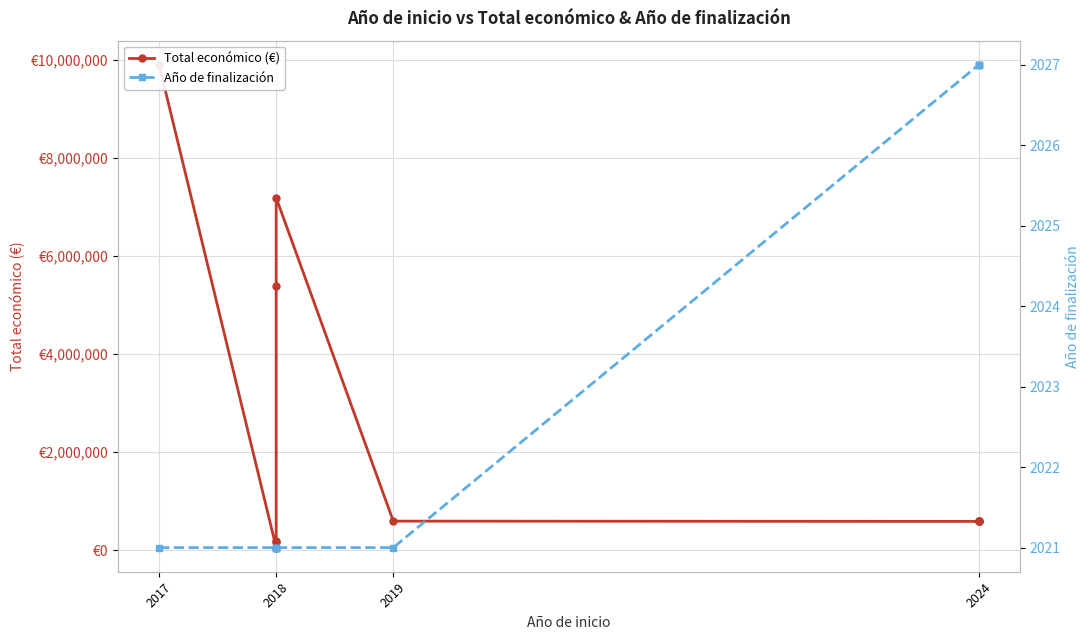

How many data points in Año de finalización are above 2021?

4